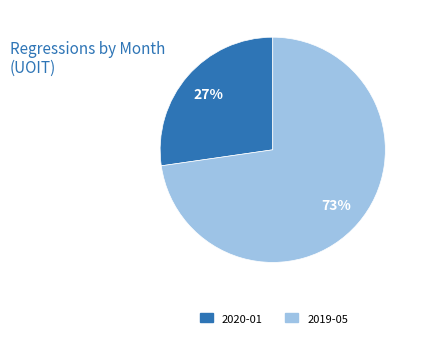

Between 2020-01 and 2019-05, which is larger?

2019-05